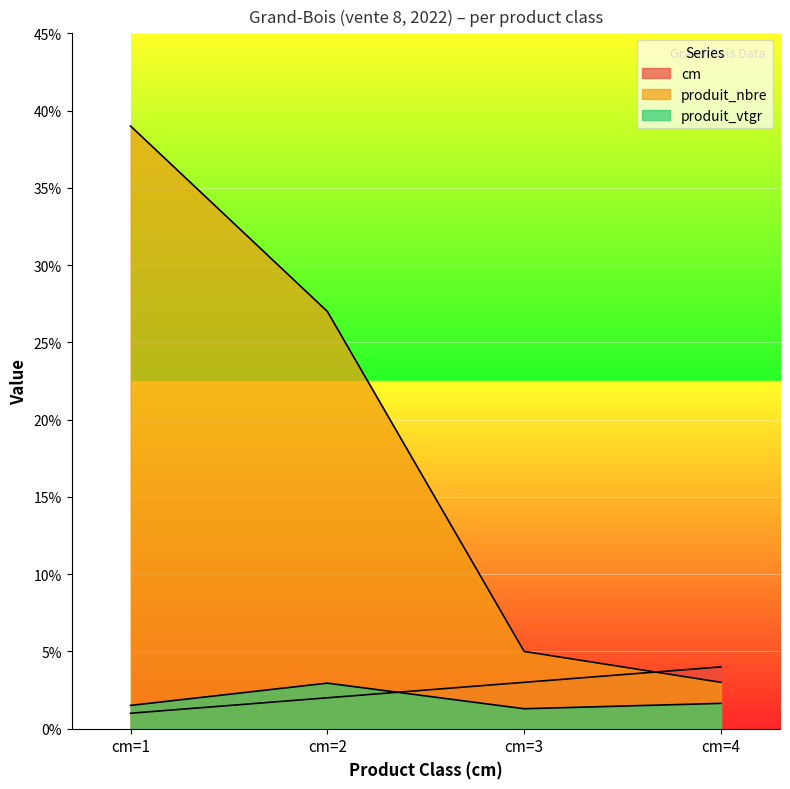

How many lines are shown in the chart?

3